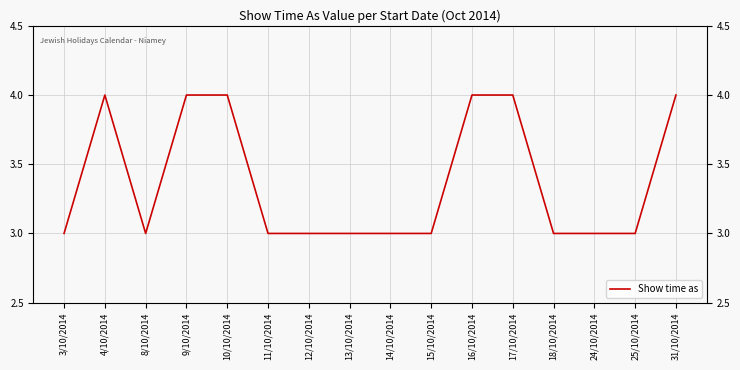

True or false: there are more than 2 points higher than both neighbors.

False